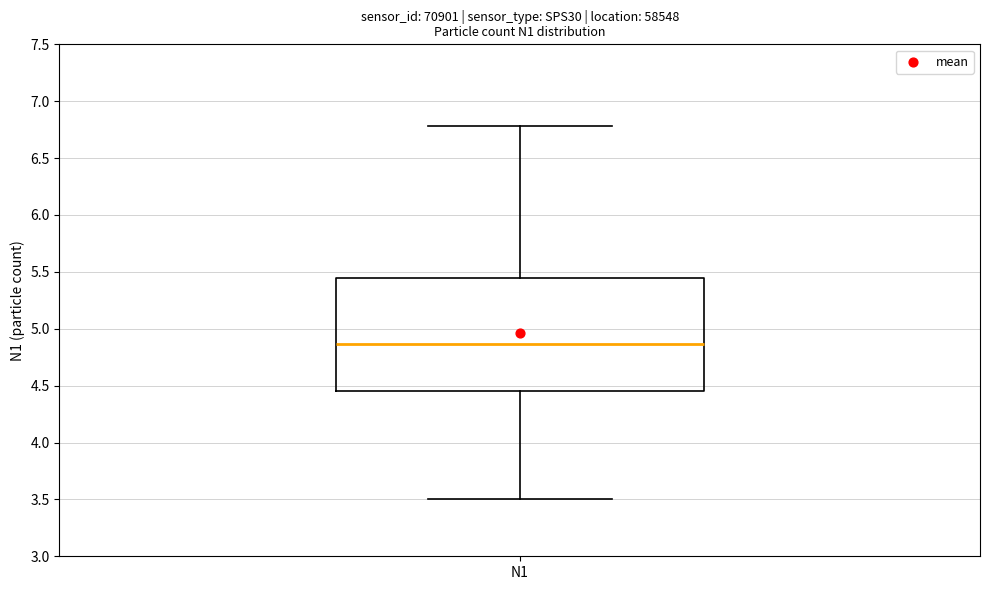

Where is the lower edge of the box for N1 on the y-axis? The values are not printed on the chart, so give them approximately, as read against the axis.

4.45